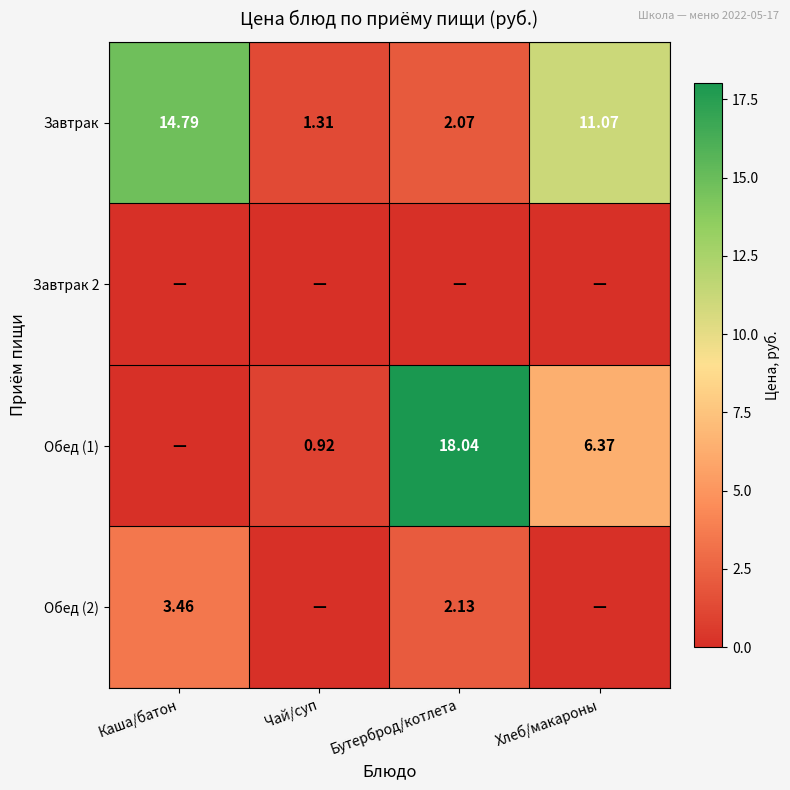

Is the value of Обед (2) at Каша/батон greater than the value of Завтрак at Чай/суп?

Yes